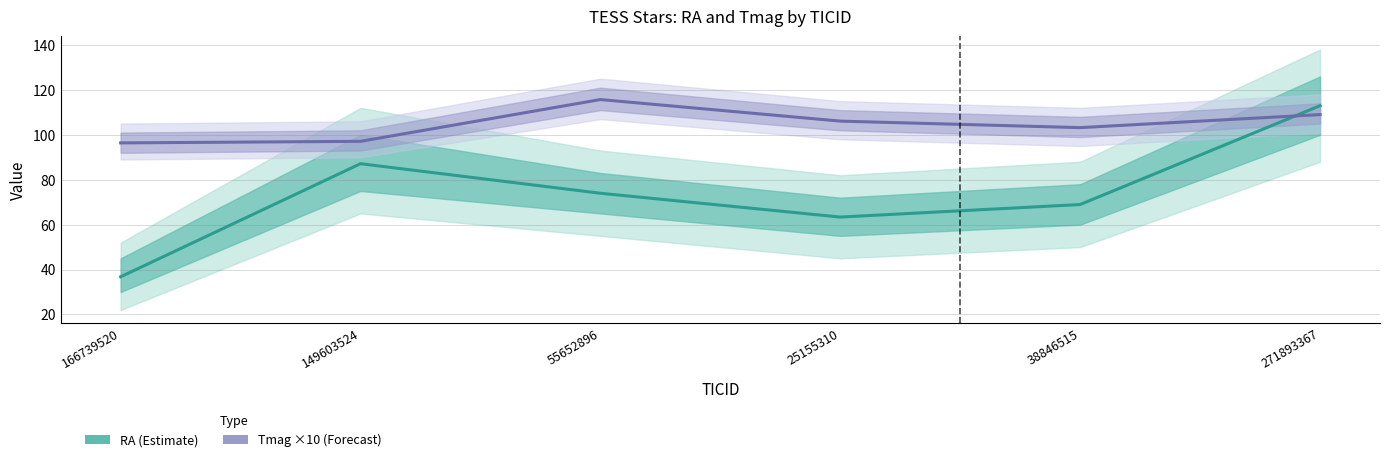

What is the label of the 2nd point from the right?

38846515